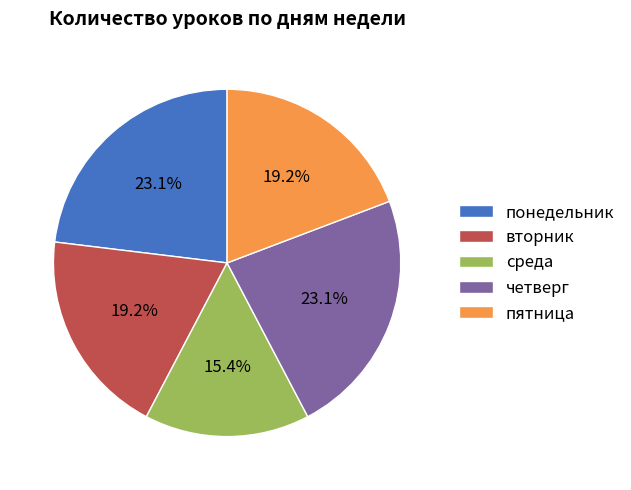

Approximately how many times larger is the value at среда compared to четверг?

0.7